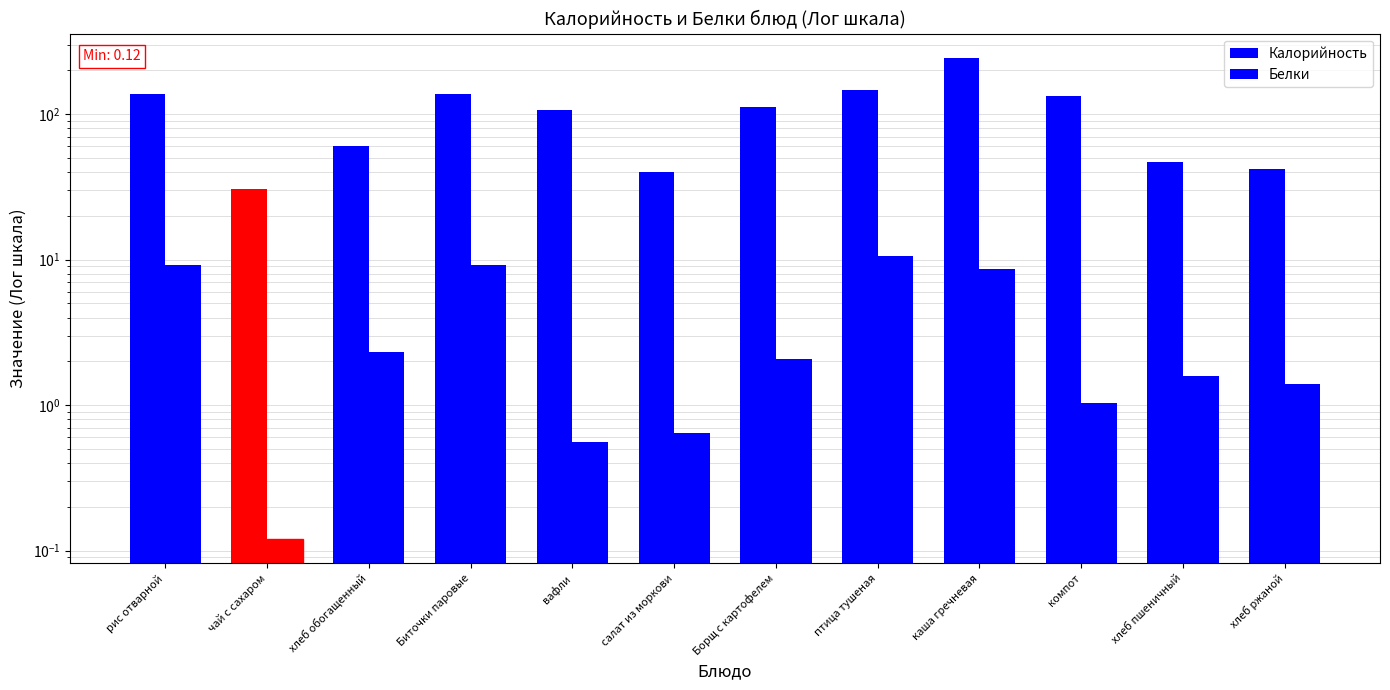

Are the bars grouped side by side (vs. stacked)?

Yes